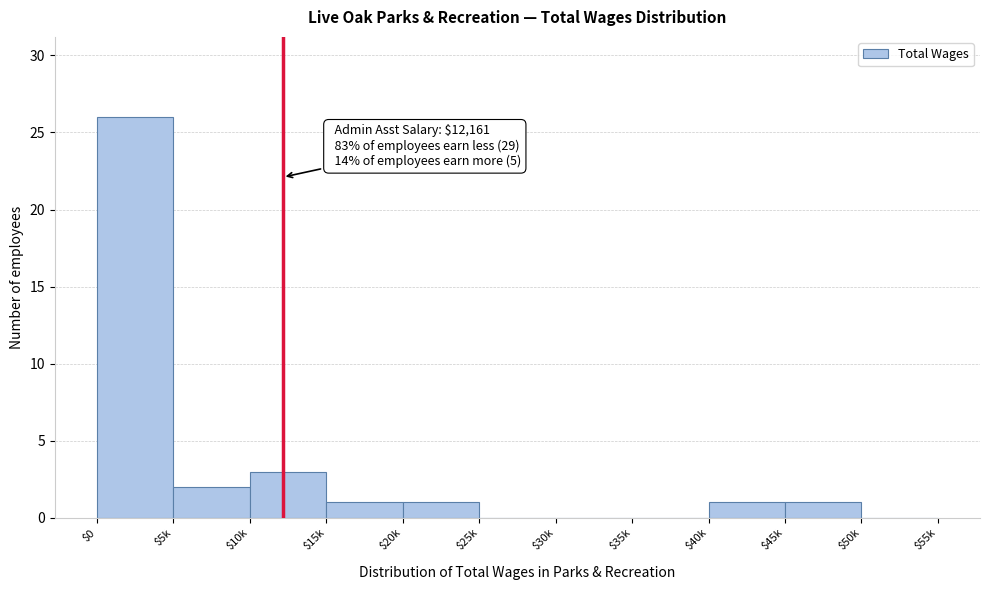

What is the greatest value displayed?

26